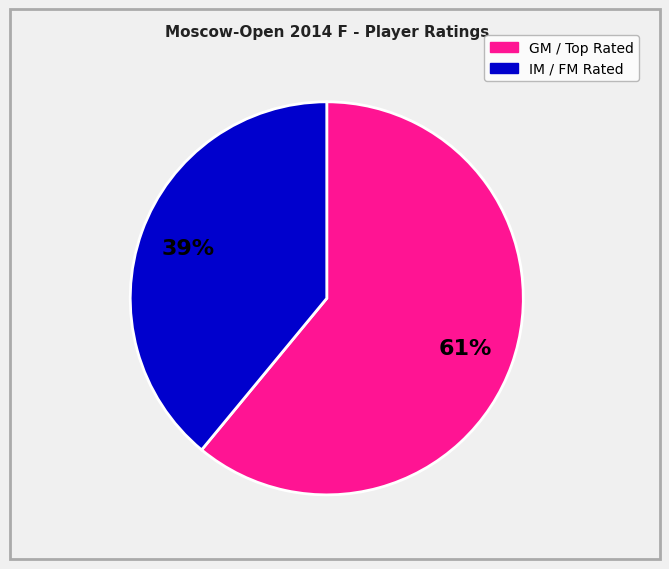

Does any single category account for the majority?

Yes